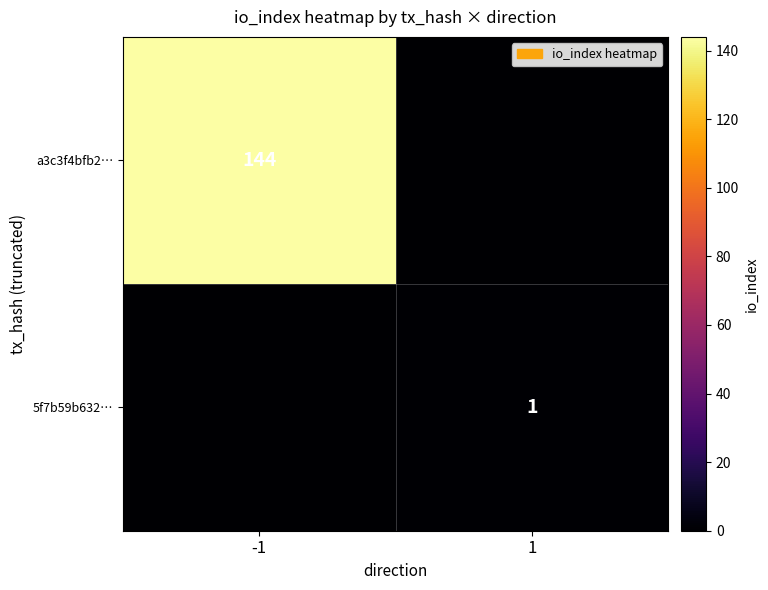

Which has a higher value, -1 or 1?

-1